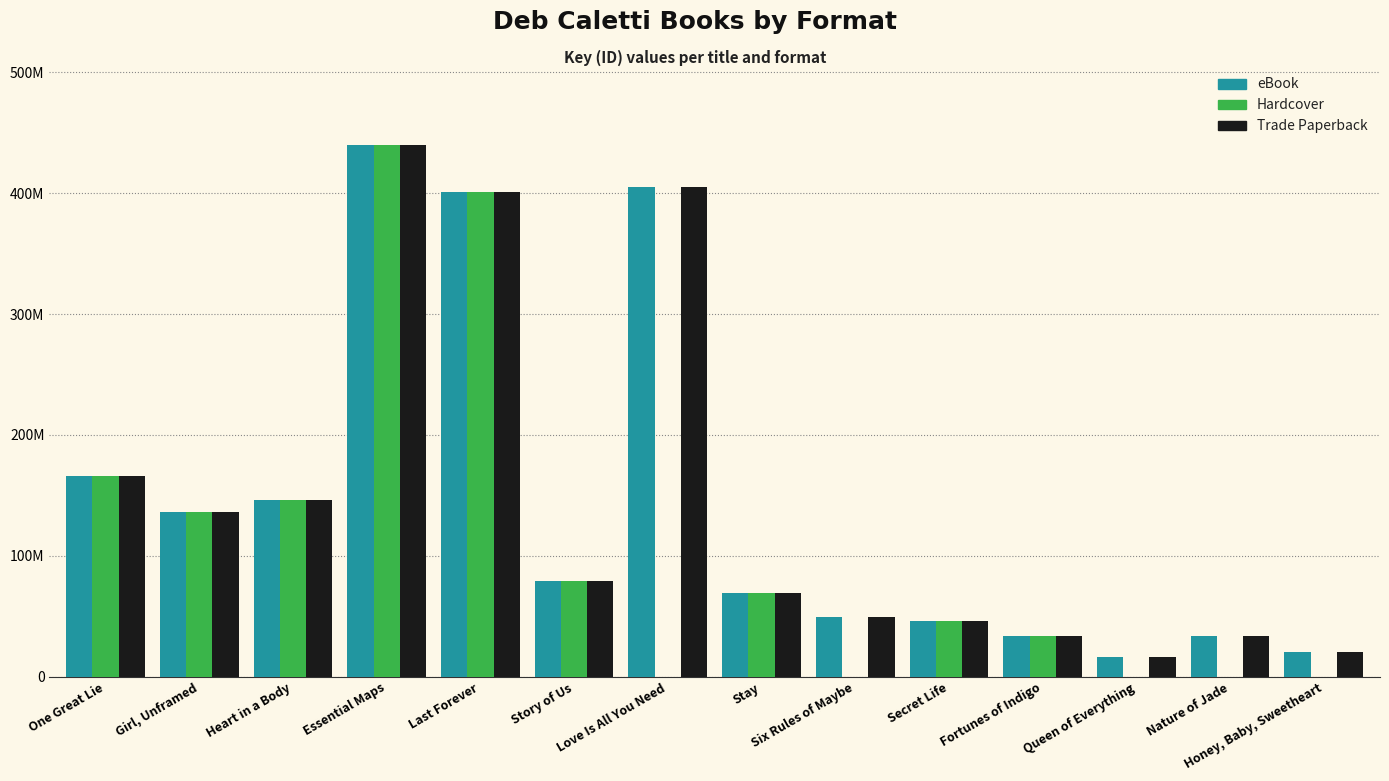

What value does the eBook series have at Girl, Unframed, to the nearest 10?

136321690